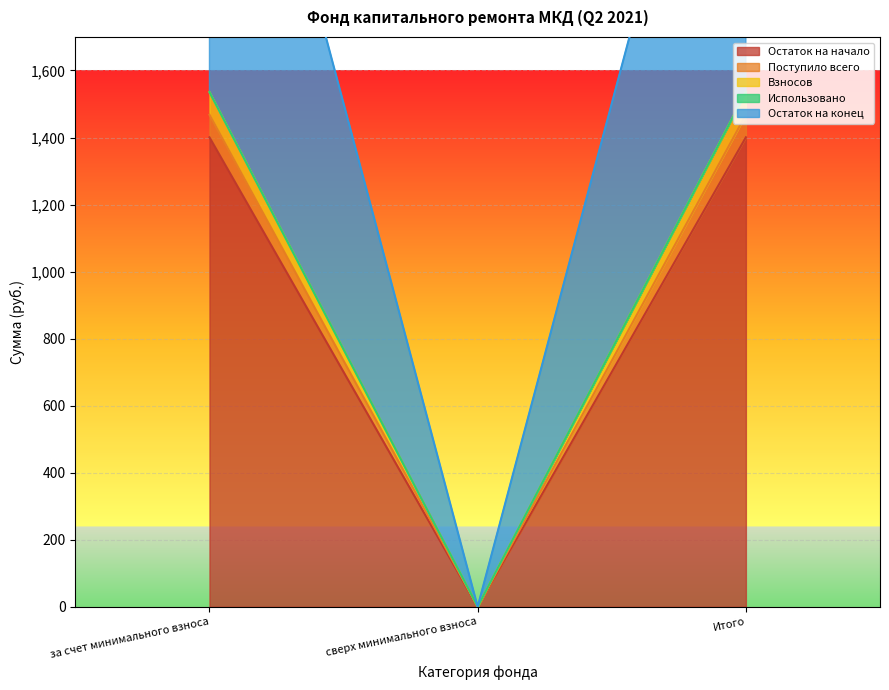

List the labels in order of Остаток на начало value, largest first.

за счет минимального взноса, Итого, сверх минимального взноса